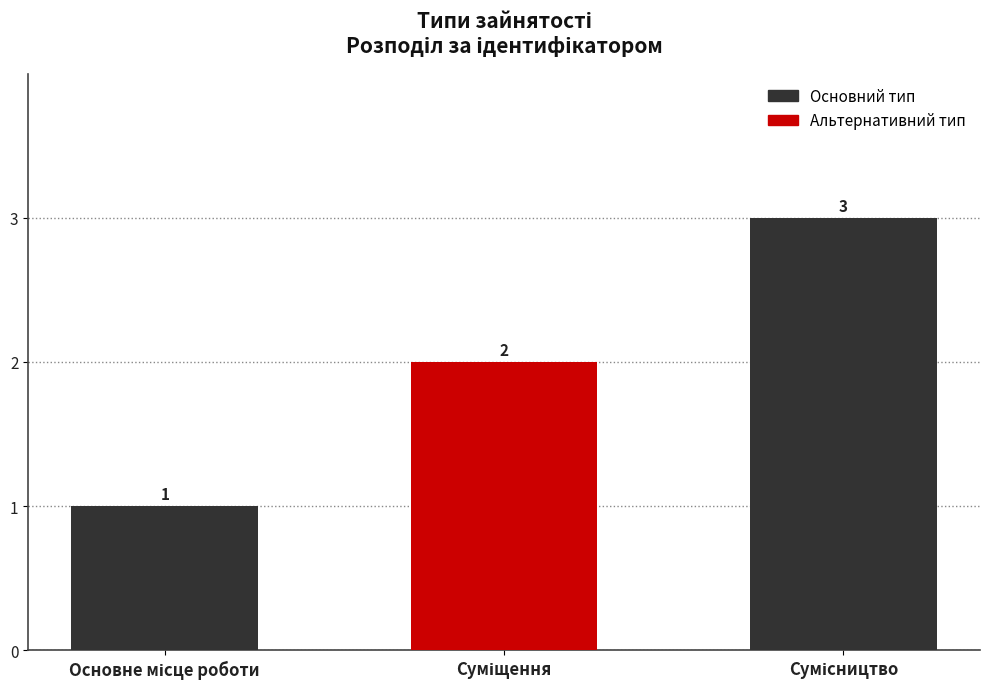

What is the value of the 2nd bar from the left?

2